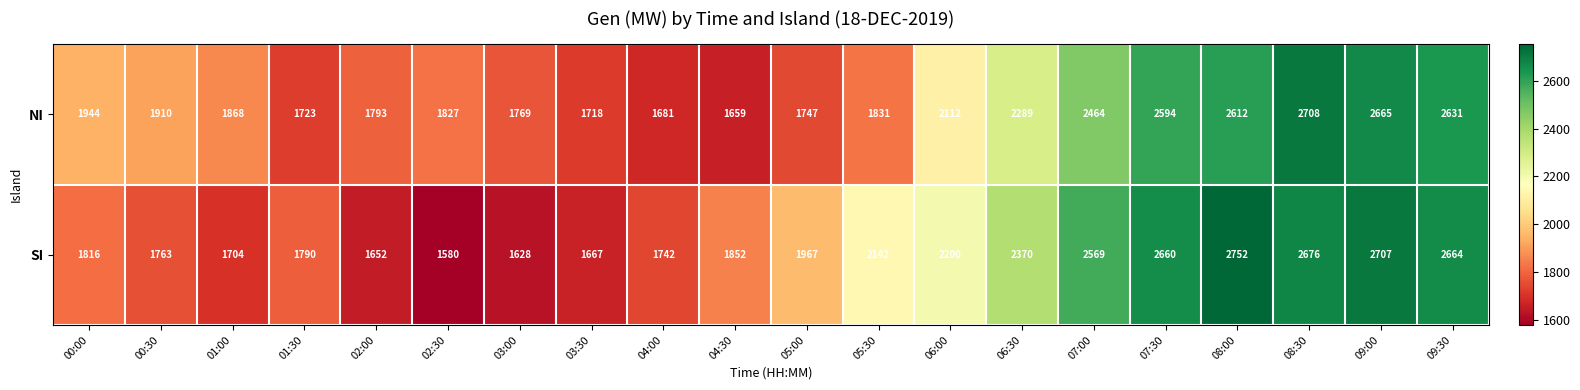

Where does the NI series first go above 1910?

00:00